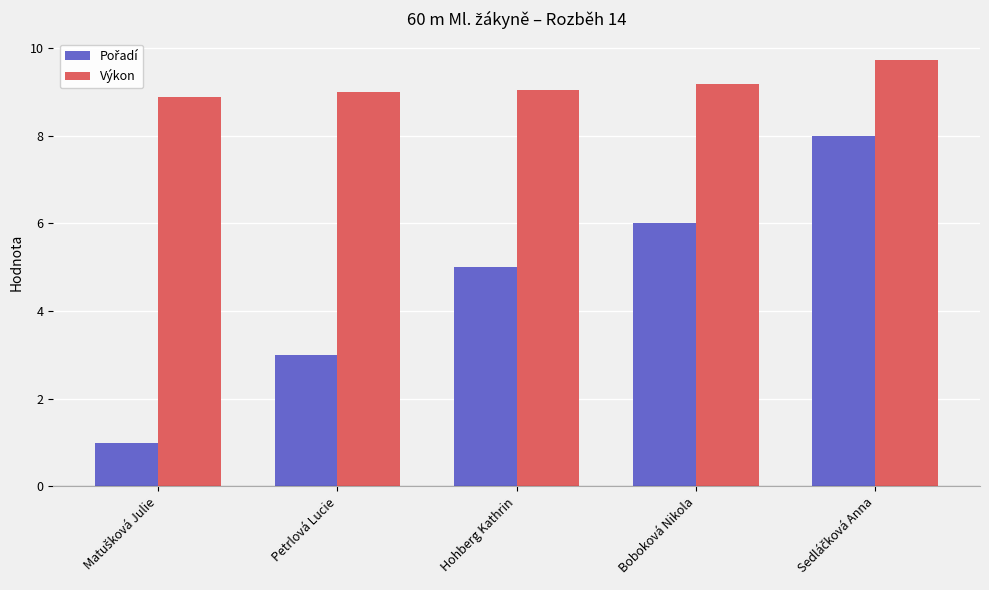

What is the maximum value shown in the chart?

9.7